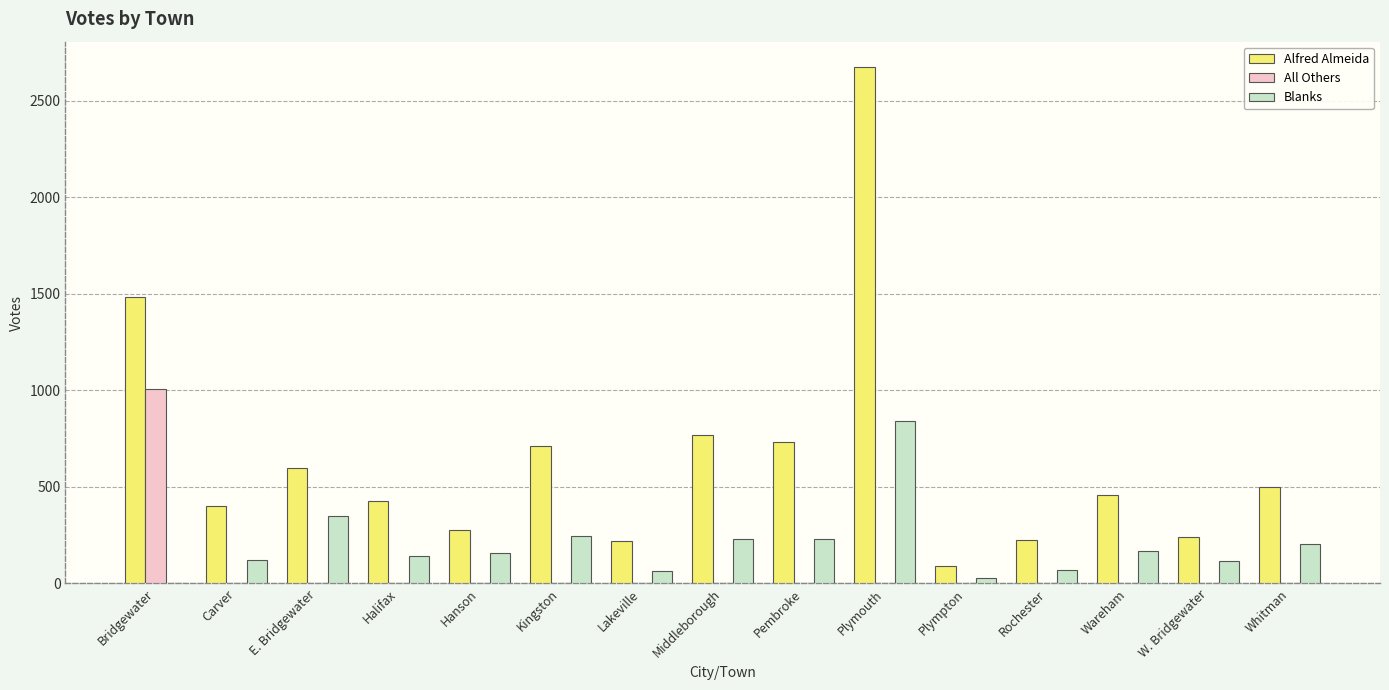

Which category has the highest value across all series?

Plymouth